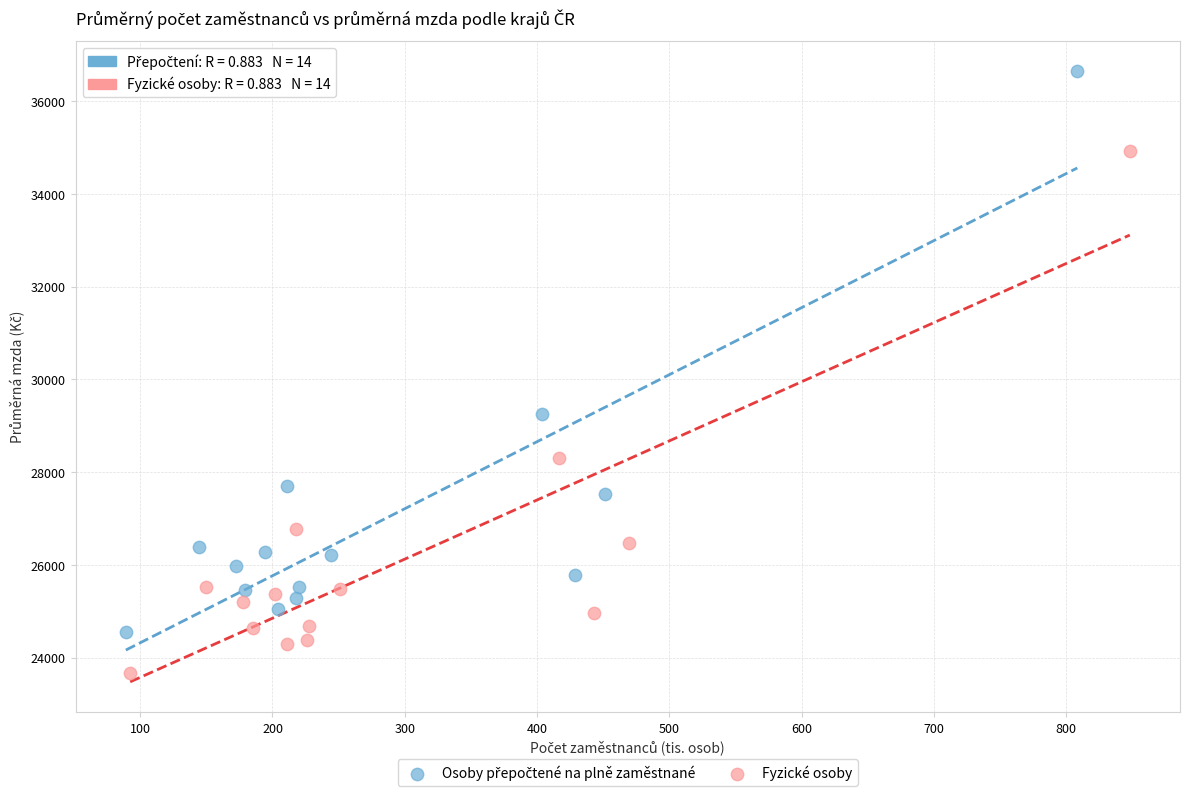

Which series contains the lowest Y value?

Fyzické osoby